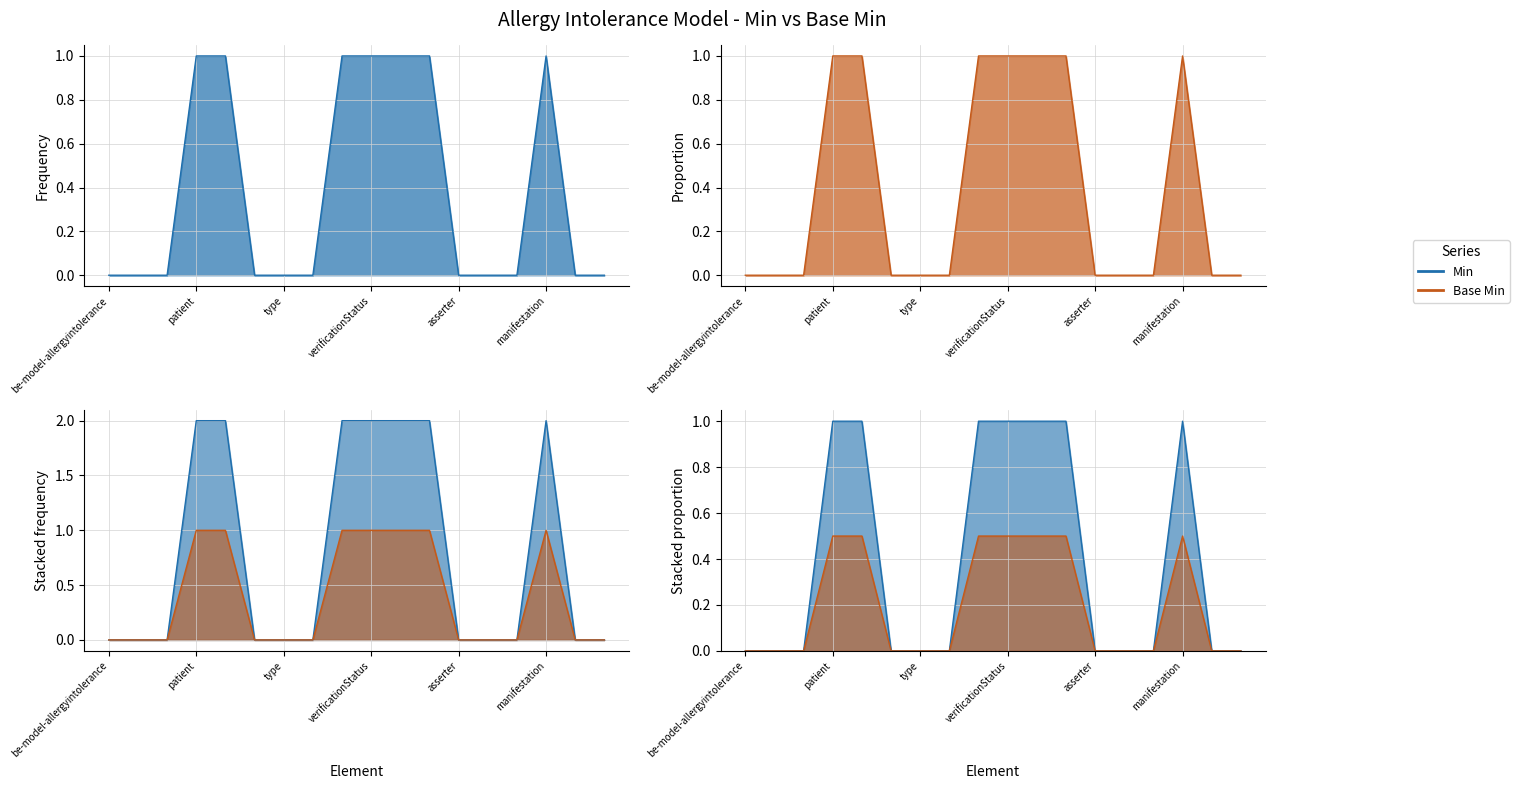

The Base Min series shows 0 at be-model-allergyintolerance.extension. True or false?

True